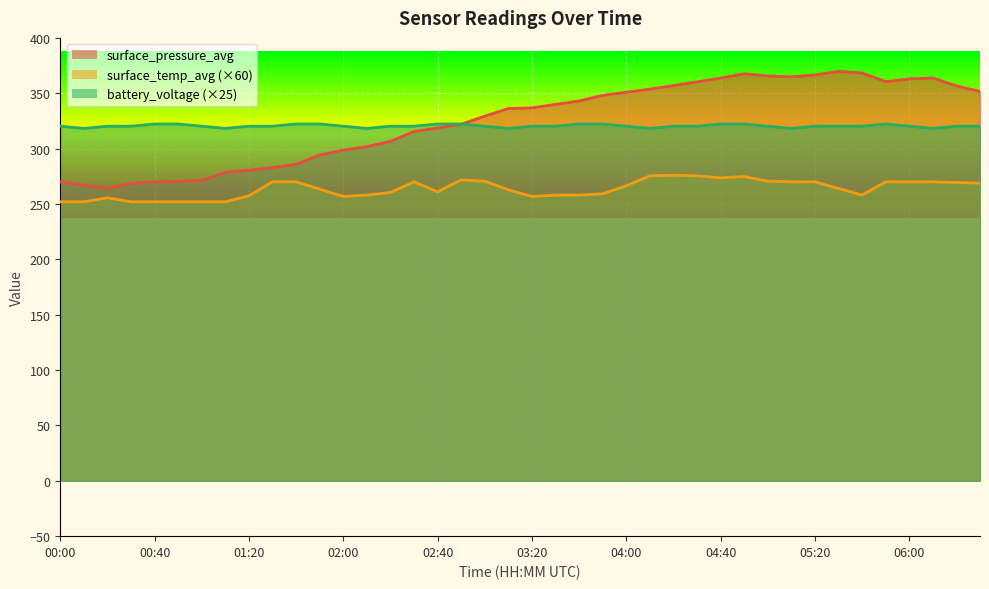

True or false: surface_temp_avg and battery_voltage cross at least once.

False